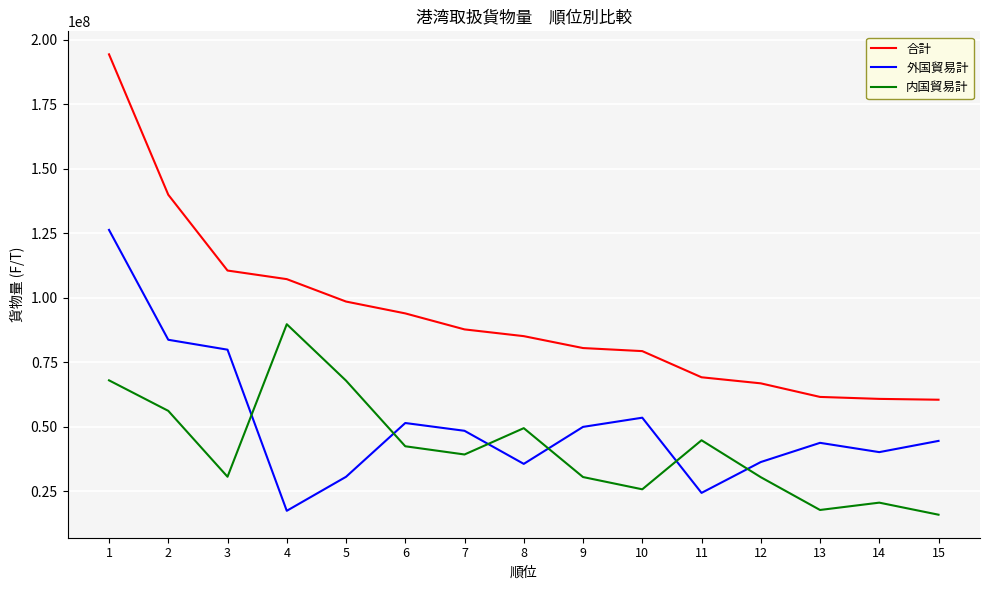

Between 6 and 9, which series saw the biggest shift?

合計